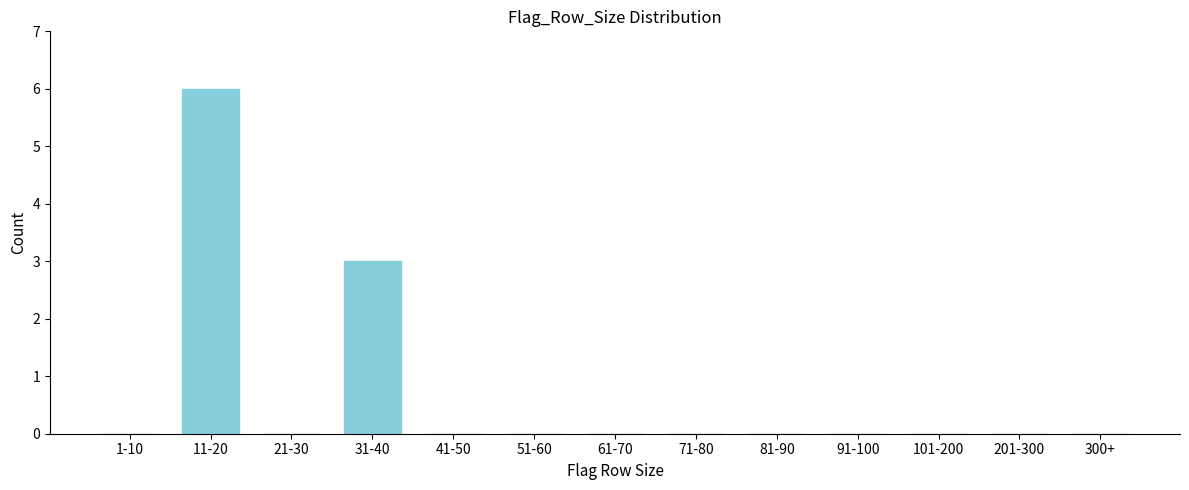

Reading left to right, extract all data points from this chart.

1-10=0	11-20=6	21-30=0	31-40=3	41-50=0	51-60=0	61-70=0	71-80=0	81-90=0	91-100=0	101-200=0	201-300=0	300+=0